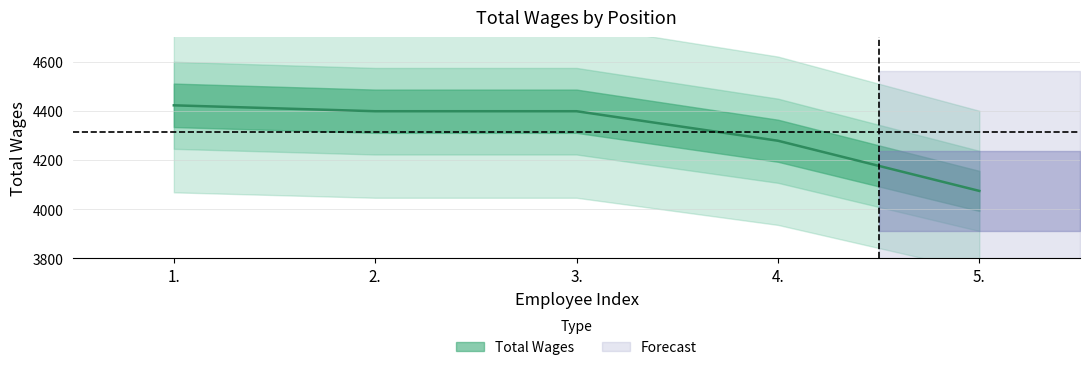

What is the label of the 1st point from the left?

1.